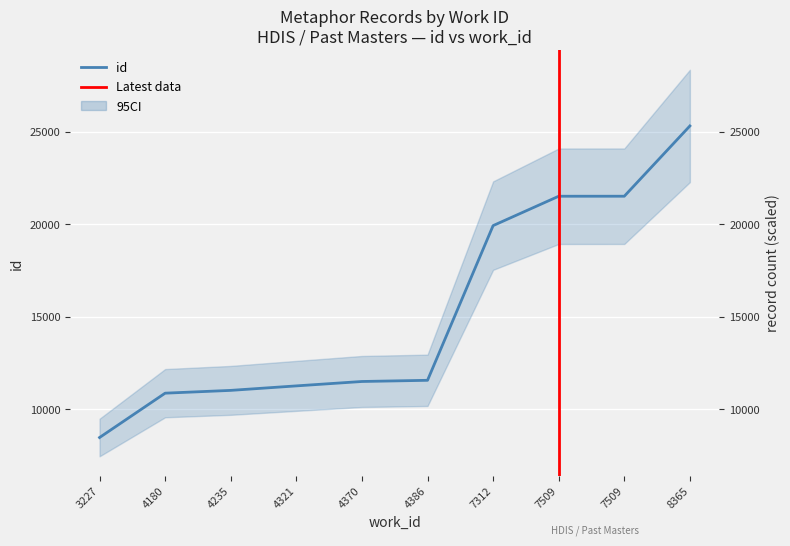

How many lines are shown in the chart?

1